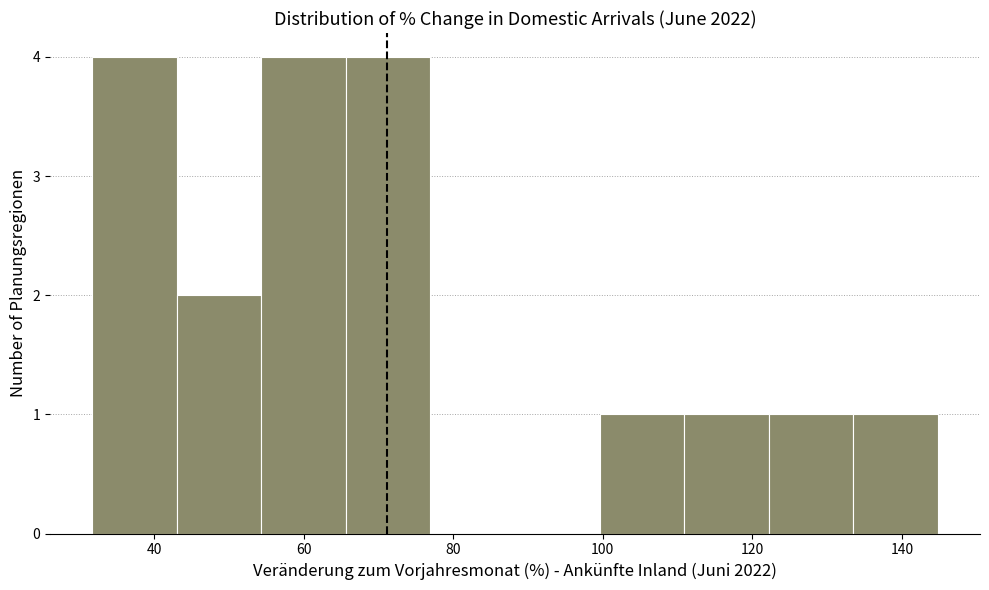

Reading left to right, list every bar in this chart as the range it spans on the x-axis followed by its height. Neither the bar edges nor the heights are printed on the chart, so give them approximately, as read against the axes.

32 to 44: 4
44 to 54: 2
54 to 66: 4
66 to 76: 4
76 to 88: 0
88 to 100: 0
100 to 110: 1
110 to 122: 1
122 to 134: 1
134 to 144: 1